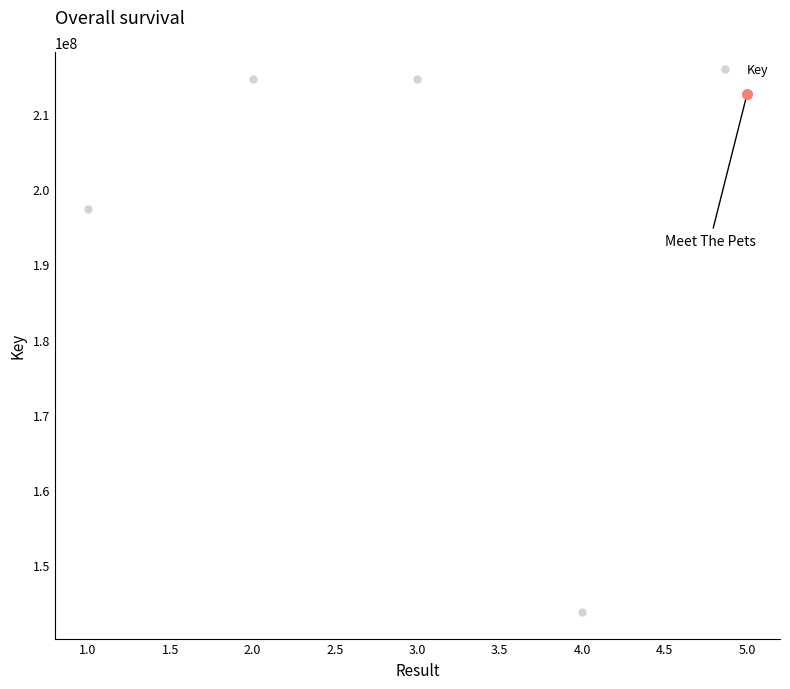

The value at 2.0 is 73104730. True or false?

False